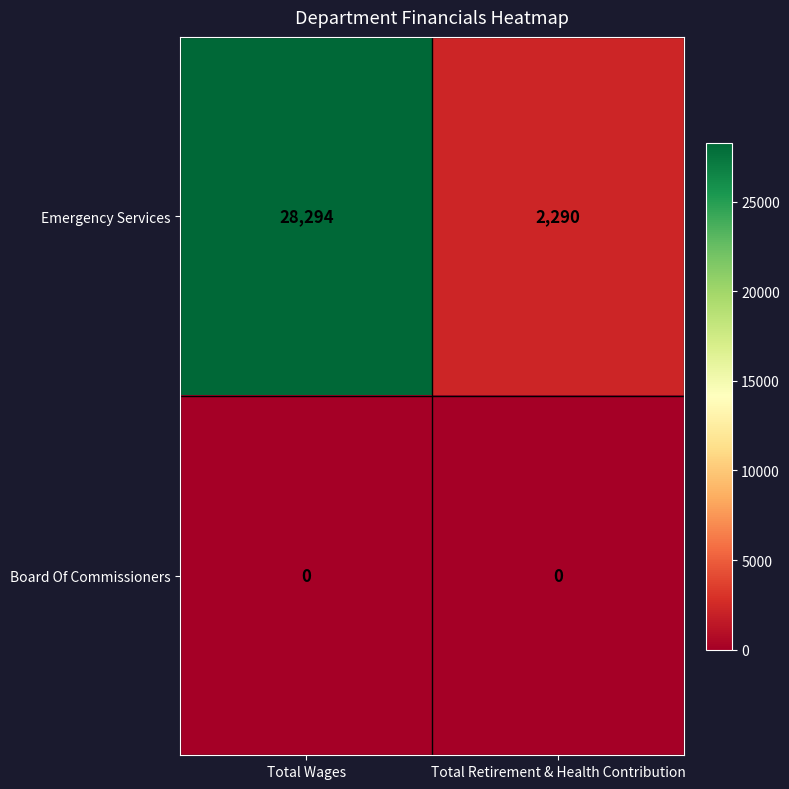

List the series in order of their overall mean, highest first.

Emergency Services, Board Of Commissioners